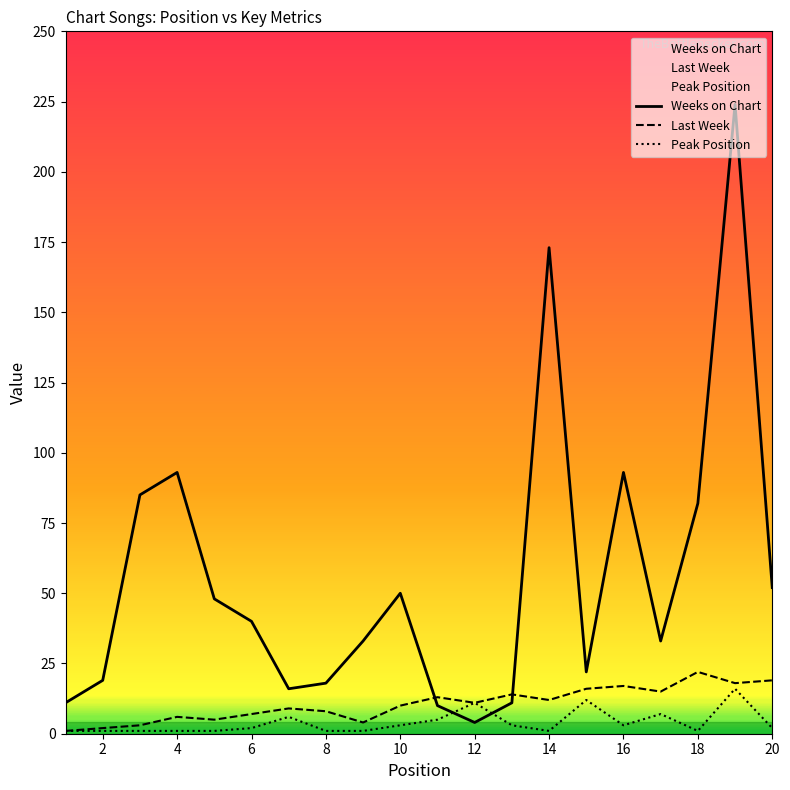

Which series has the largest total across all categories?

Weeks on Chart